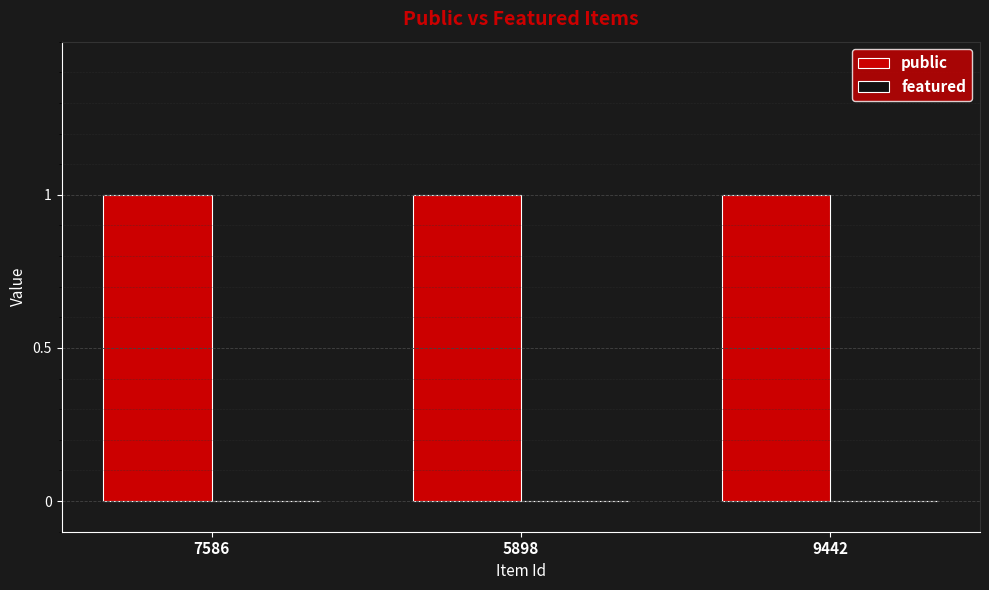

True or false: public has a value of 1 at 9442.

True